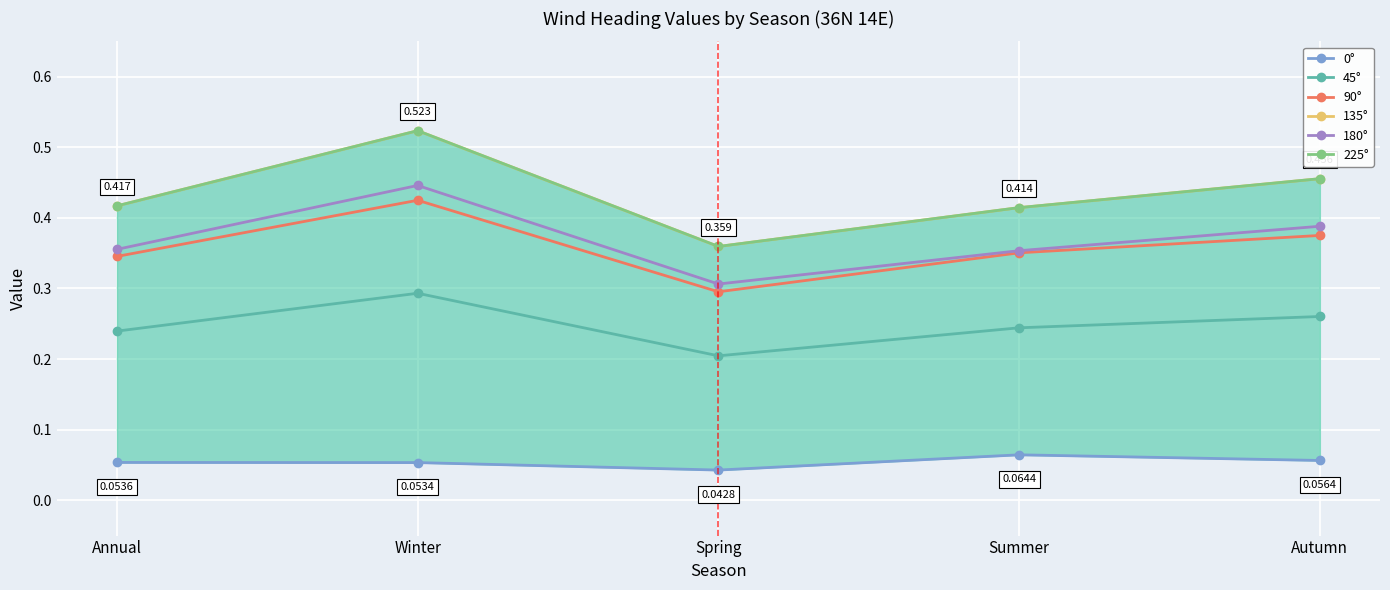

Which series has the largest total across all categories?

135°